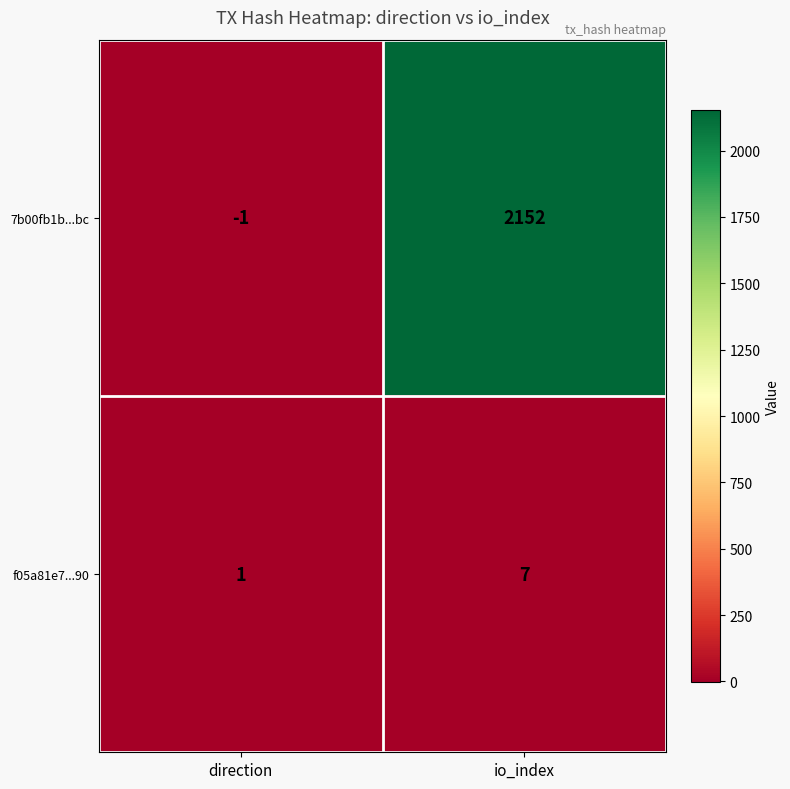

At which category does the chart reach its peak across all series?

io_index